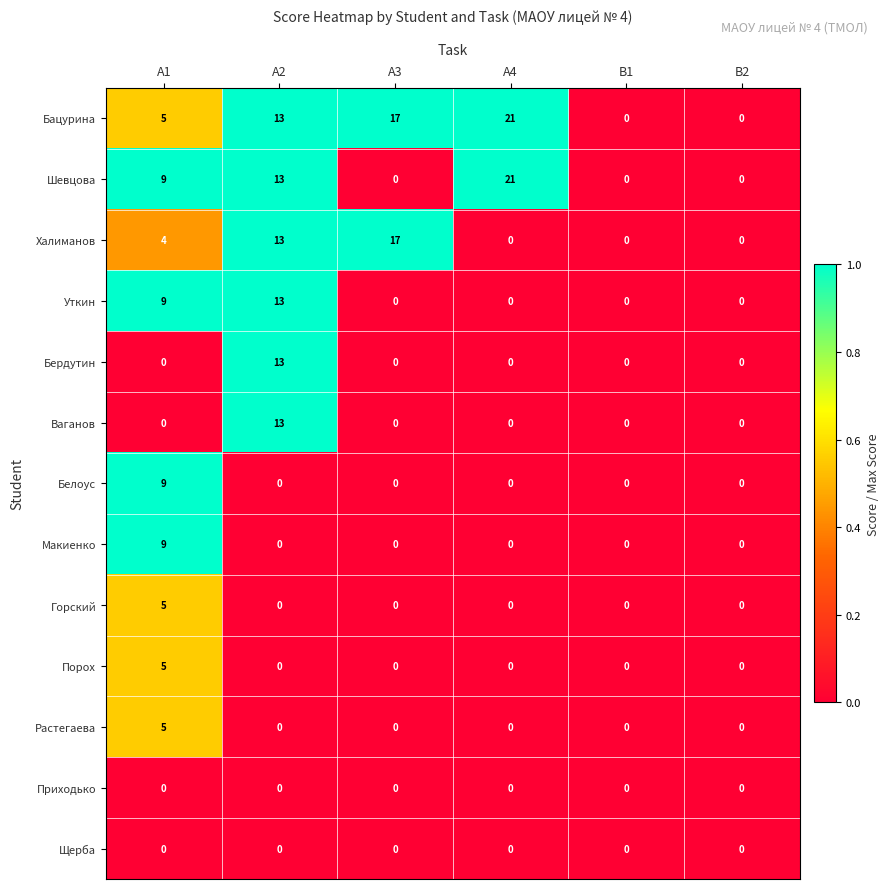

Is the value of Халиманов at А3 greater than the value of Растегаева at А2?

Yes